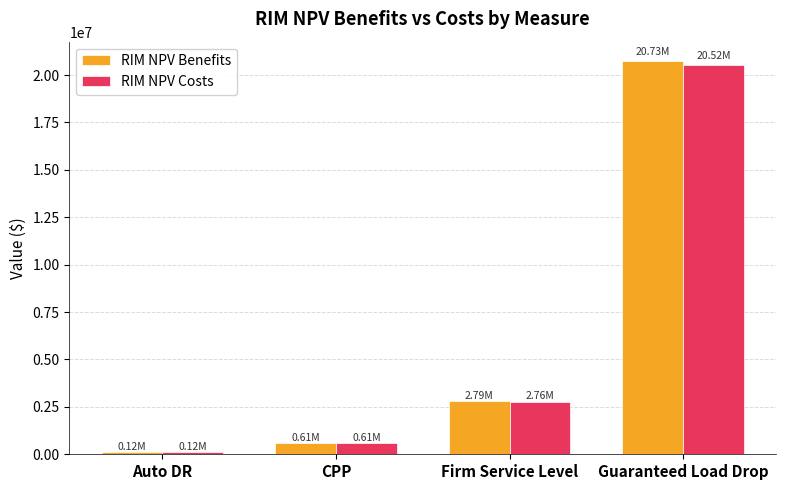

What is the maximum value for RIM NPV Costs?

20520895.6